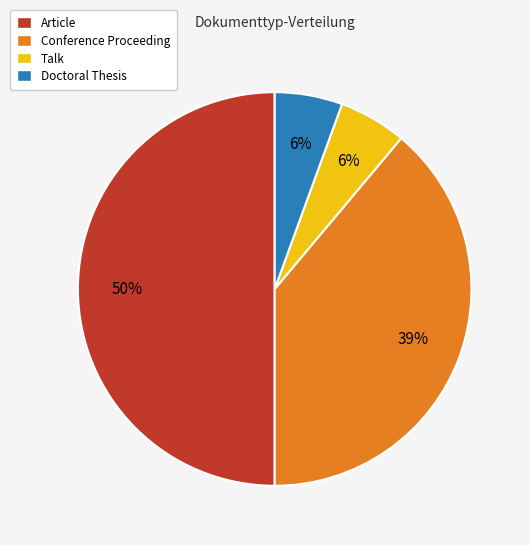

To the nearest percent, what is the average slice percentage?

25%